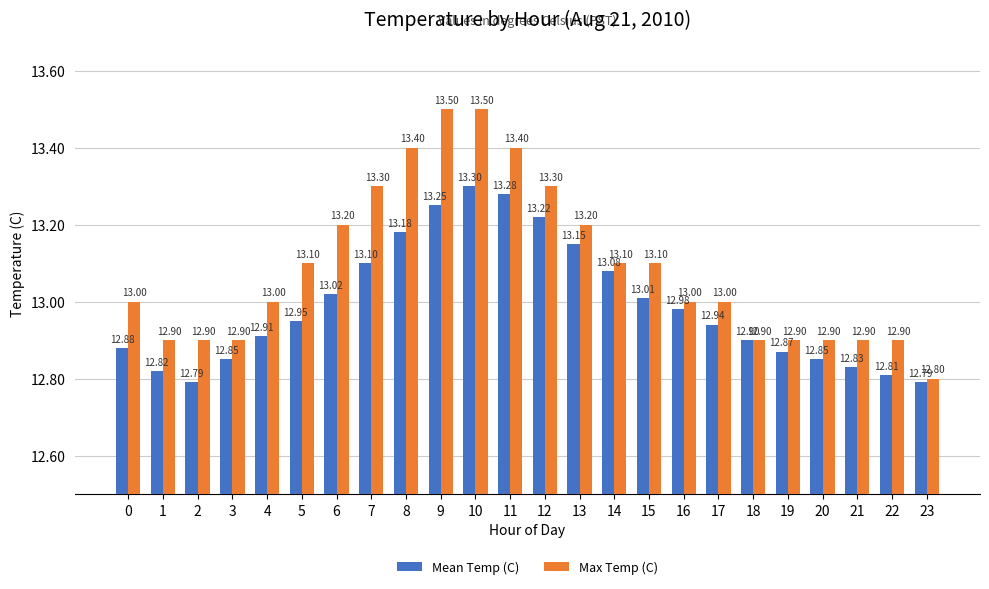

Count the number of data series in this chart.

2